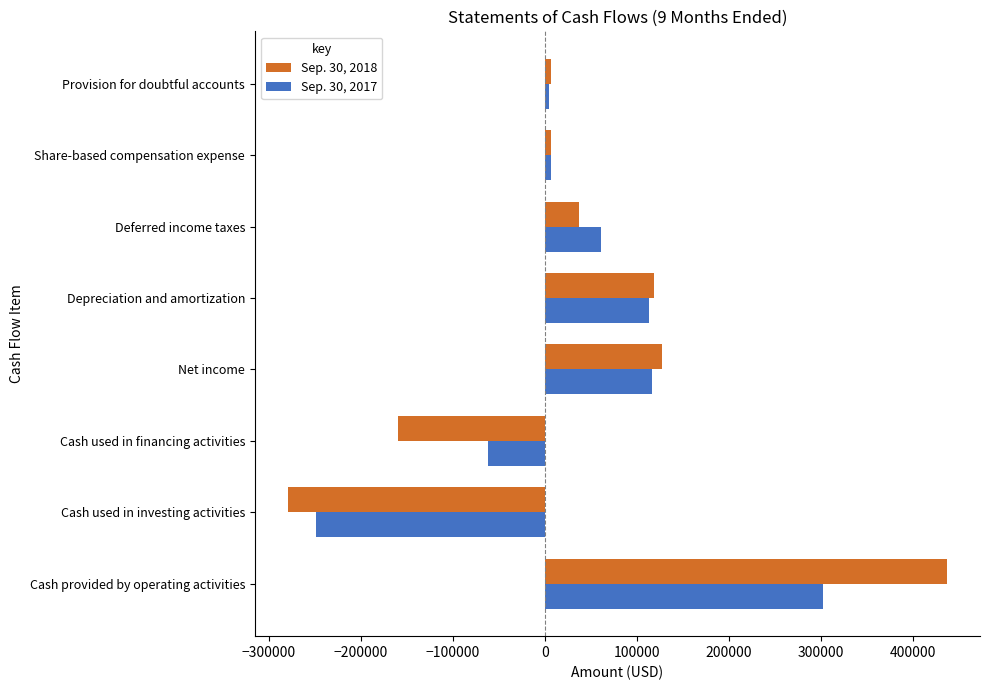

At which label does Sep. 30, 2018 reach its peak?

Cash provided by operating activities